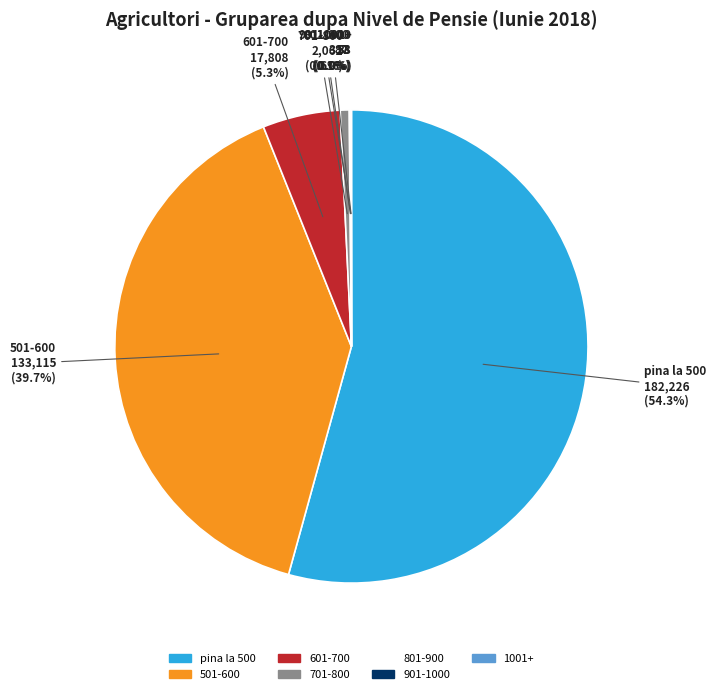

To the nearest percent, what is the difference between the largest and smallest slice percentages?

54%